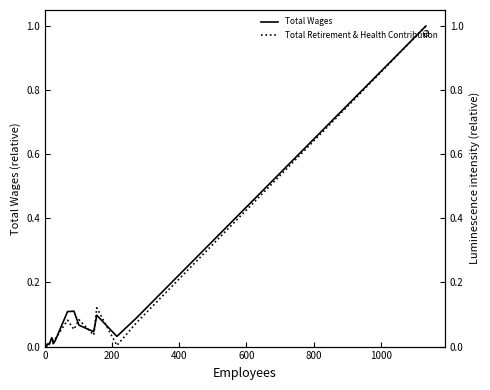

What is the greatest value displayed?

1.0